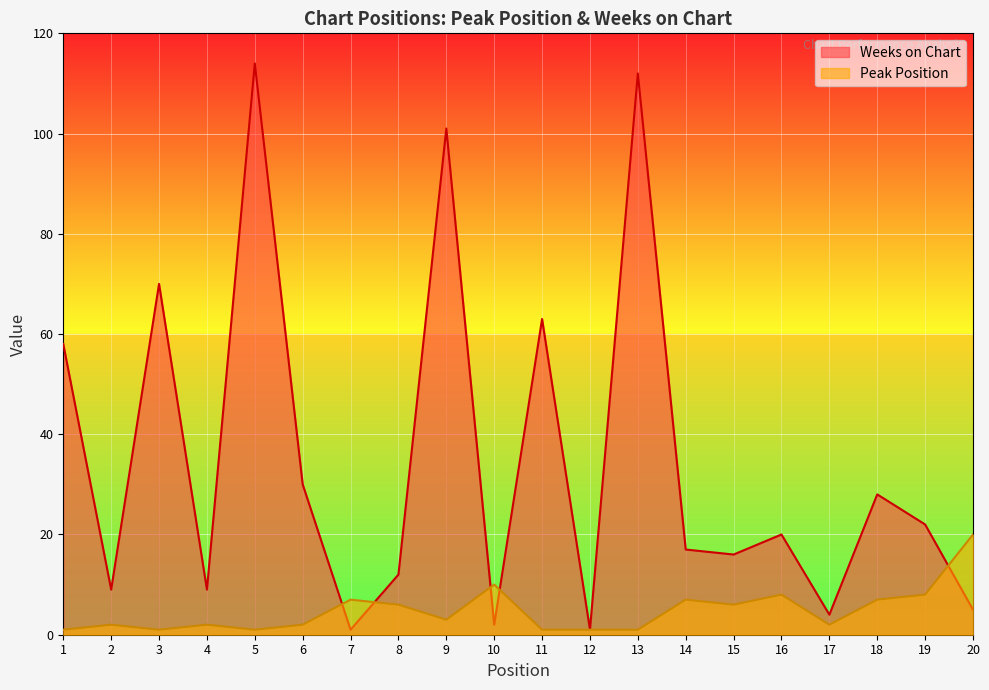

List the series in order of their overall mean, lowest first.

Peak Position, Weeks on Chart